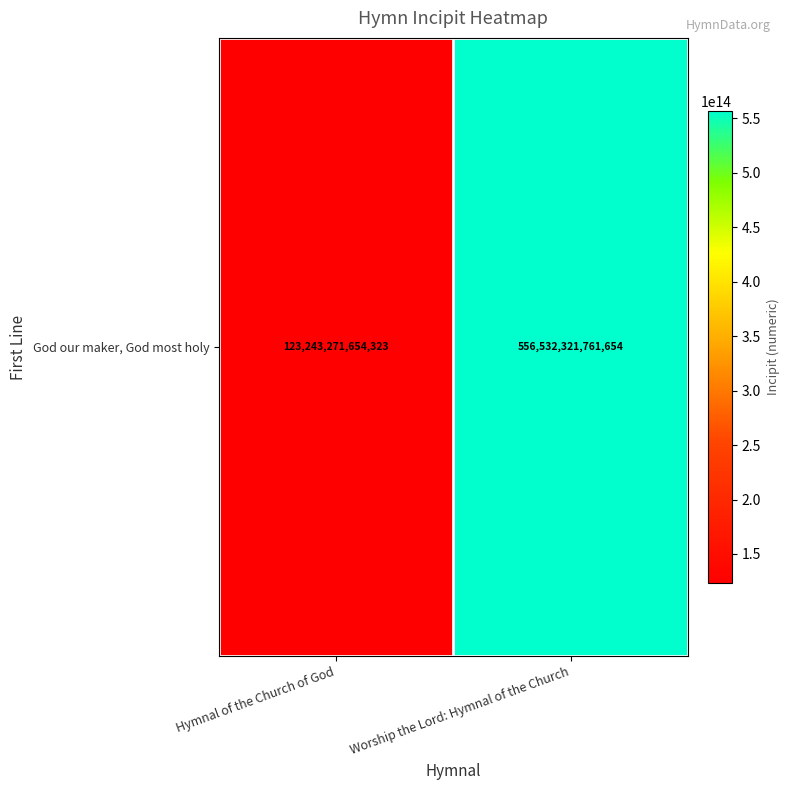

Between Worship the Lord: Hymnal of the Church and Hymnal of the Church of God, which is larger?

Worship the Lord: Hymnal of the Church